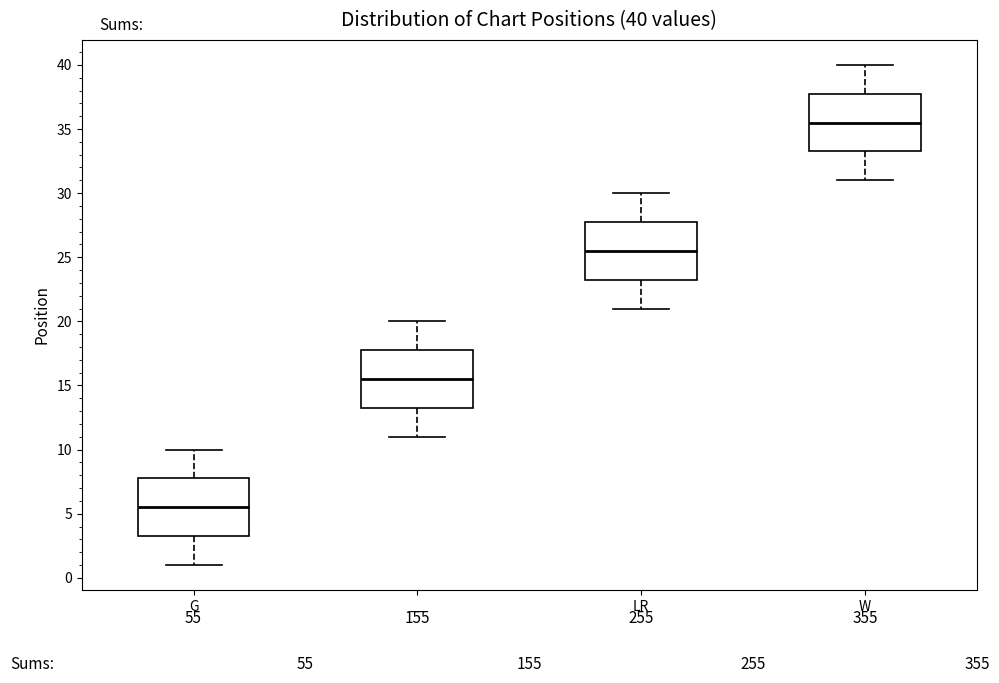

Which box's median line is the lowest?

G